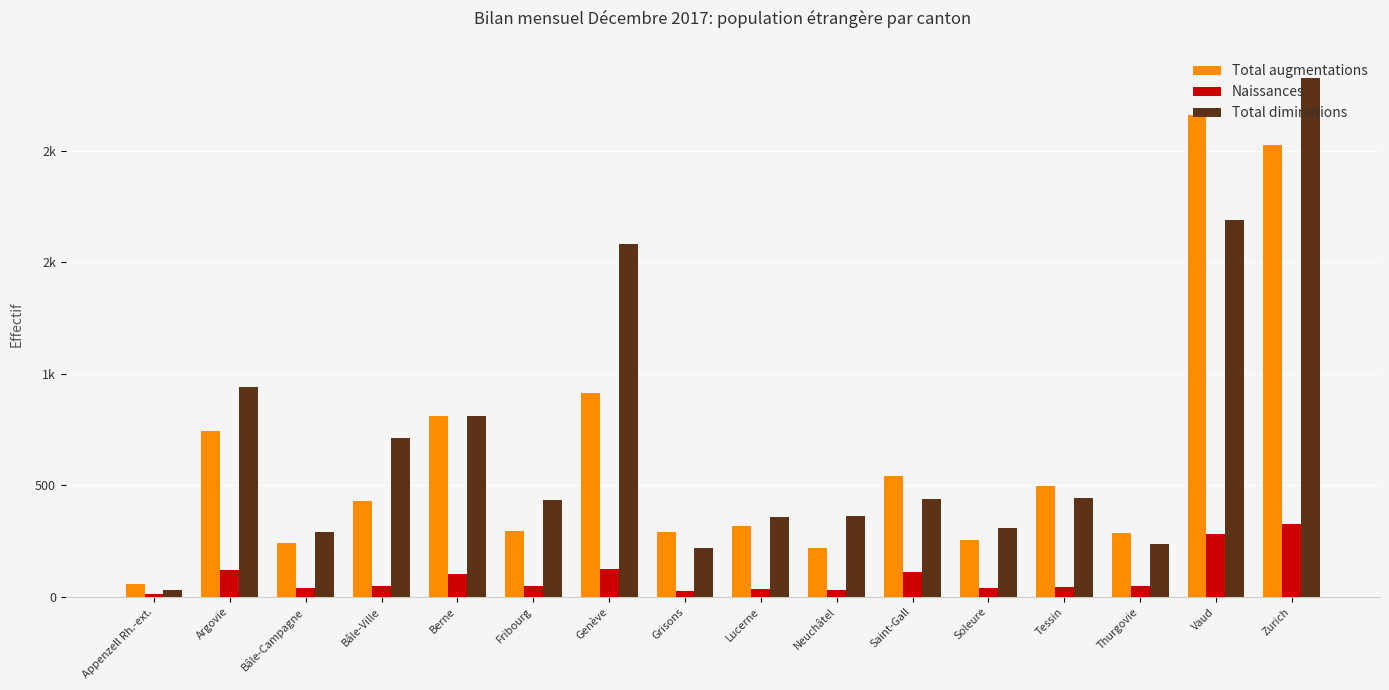

Does the chart contain stacked bars?

No